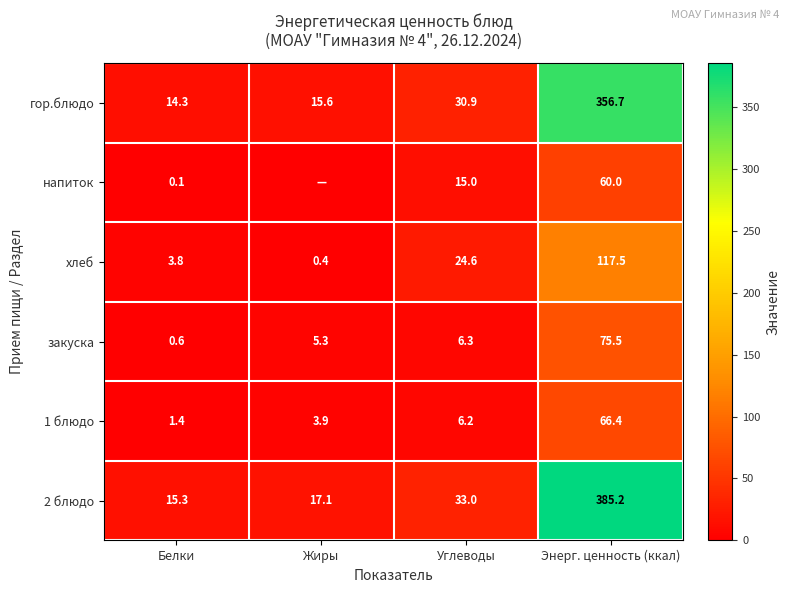

What is the difference between the maximum and minimum values in the 1 блюдо series?

65.0